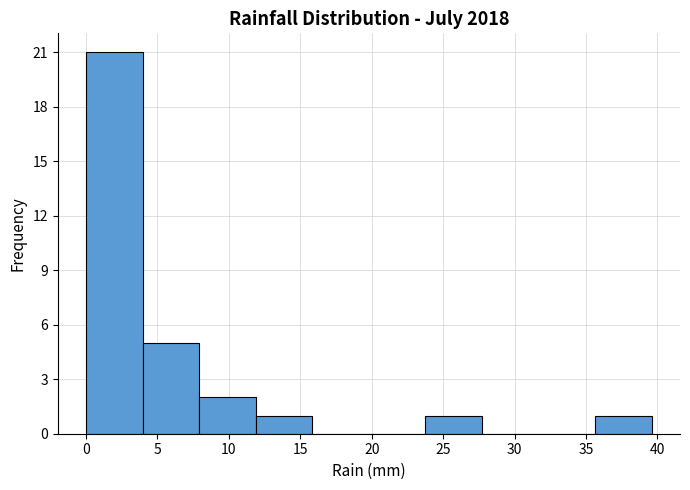

What is the height of the bar covering 24.0 to 27.5 on the x-axis? Neither the bar edges nor the heights are printed on the chart, so give them approximately, as read against the axes.

1